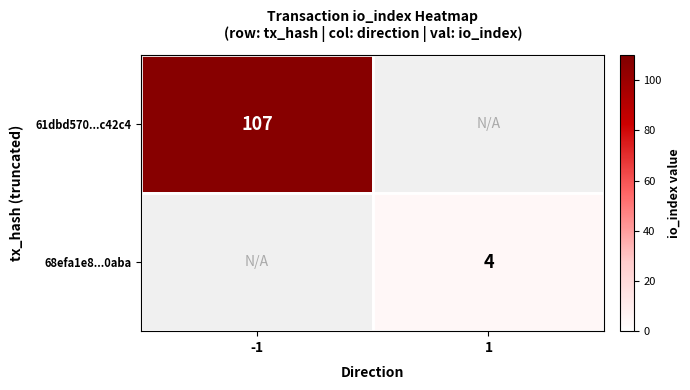

Is it true that 68efa1e8...0aba equals 2 at 1?

False